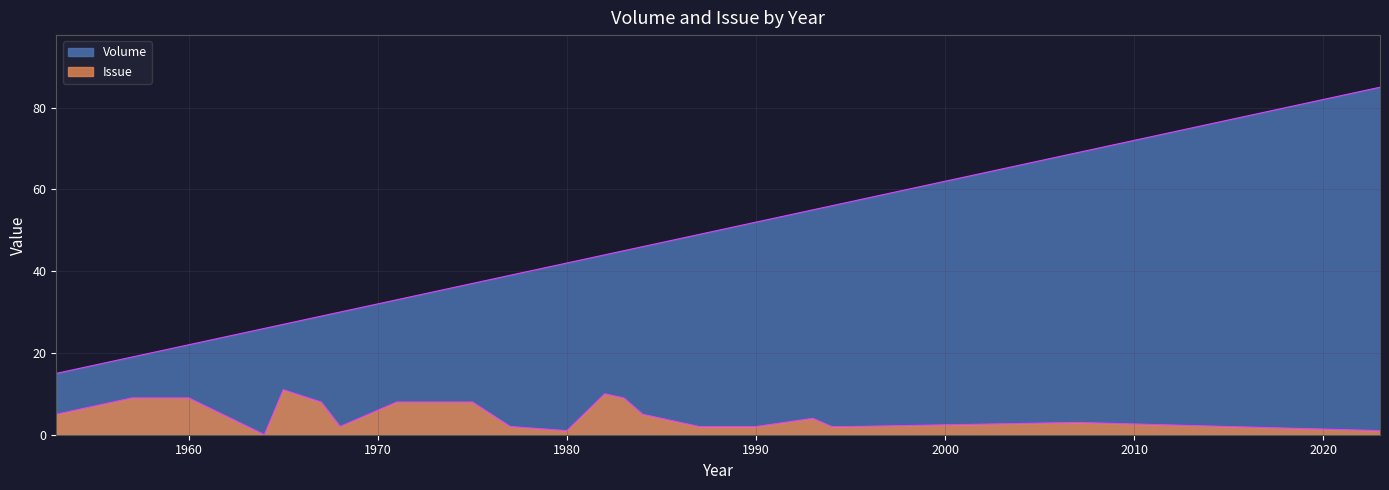

Reading left to right, list all the values displayed in this chart.

Volume: 1953=15	1956=18	1957=19	1960=22	1964=26	1965=27	1967=29	1968=30	1971=33	1975=37	1977=39	1980=42	1982=44	1983=45	1984=46	1985=47	1987=49	1988=50	1990=52	1993=55	1994=56	1995=57	2007=69	2023=85
Issue: 1953=5	1956=8	1957=9	1960=9	1964=0	1965=11	1967=8	1968=2	1971=8	1975=8	1977=2	1980=1	1982=10	1983=9	1984=5	1985=4	1987=2	1988=2	1990=2	1993=4	1994=2	1995=2	2007=3	2023=1